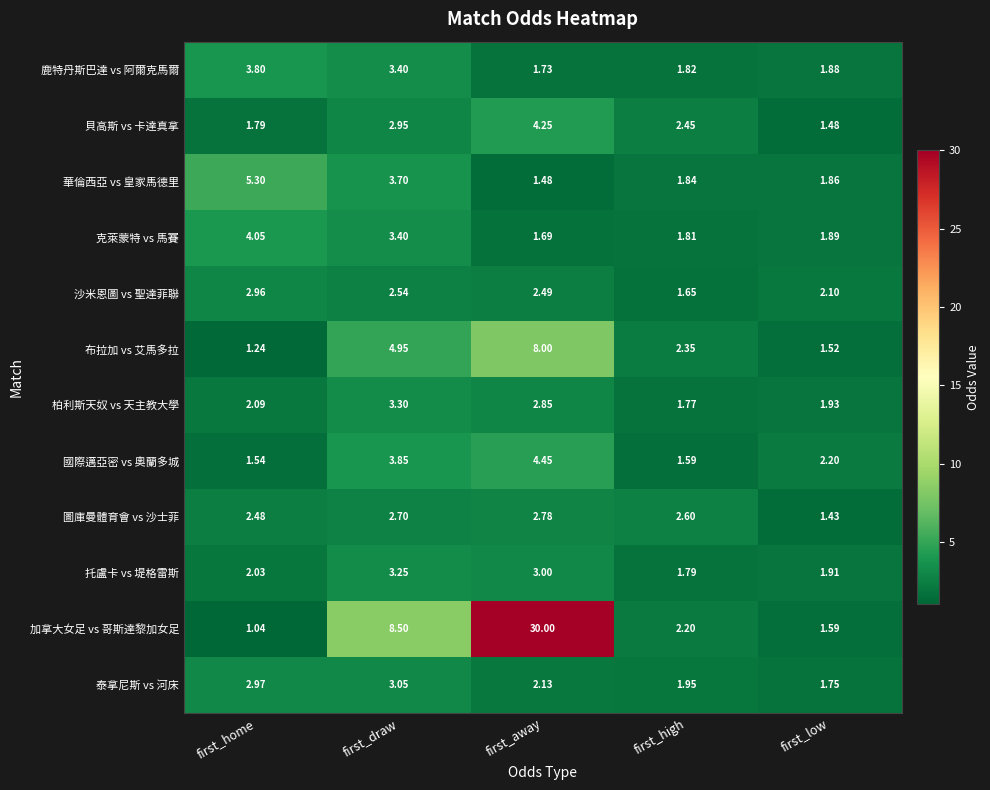

Count the number of data series in this chart.

12